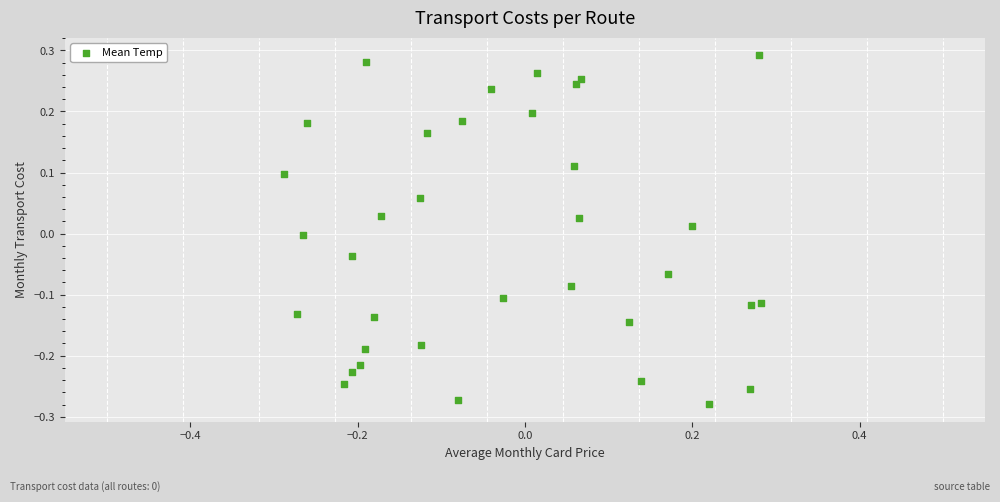

What is the range of Y values (max minus min)?

0.6